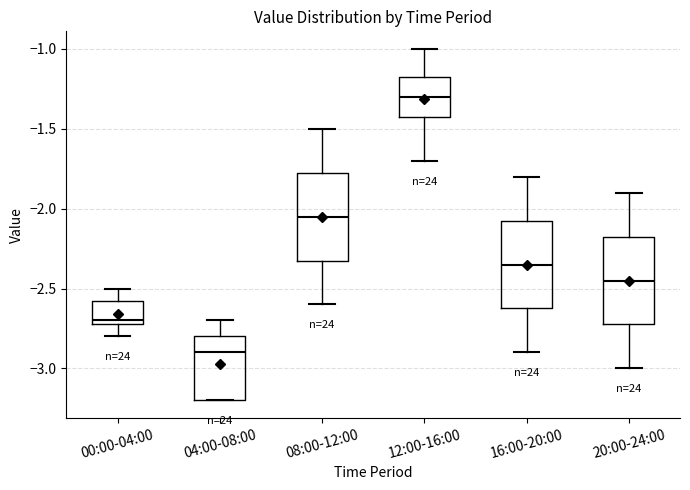

Reading left to right, read every box against the y-axis: the position of its median line, the range the box covers, and the ends of its whiskers. The values are not printed on the chart, so give them approximately, as read against the axis.

00:00-04:00: median -2.70 (just above the box's lower edge), box -2.70 to -2.55, whiskers -2.80 to -2.50
04:00-08:00: median -2.90, box -3.20 to -2.80, whiskers -3.20 to -2.70
08:00-12:00: median -2.05, box -2.30 to -1.75, whiskers -2.60 to -1.50
12:00-16:00: median -1.30, box -1.40 to -1.15, whiskers -1.70 to -1.00
16:00-20:00: median -2.35, box -2.60 to -2.05, whiskers -2.90 to -1.80
20:00-24:00: median -2.45, box -2.70 to -2.15, whiskers -3.00 to -1.90